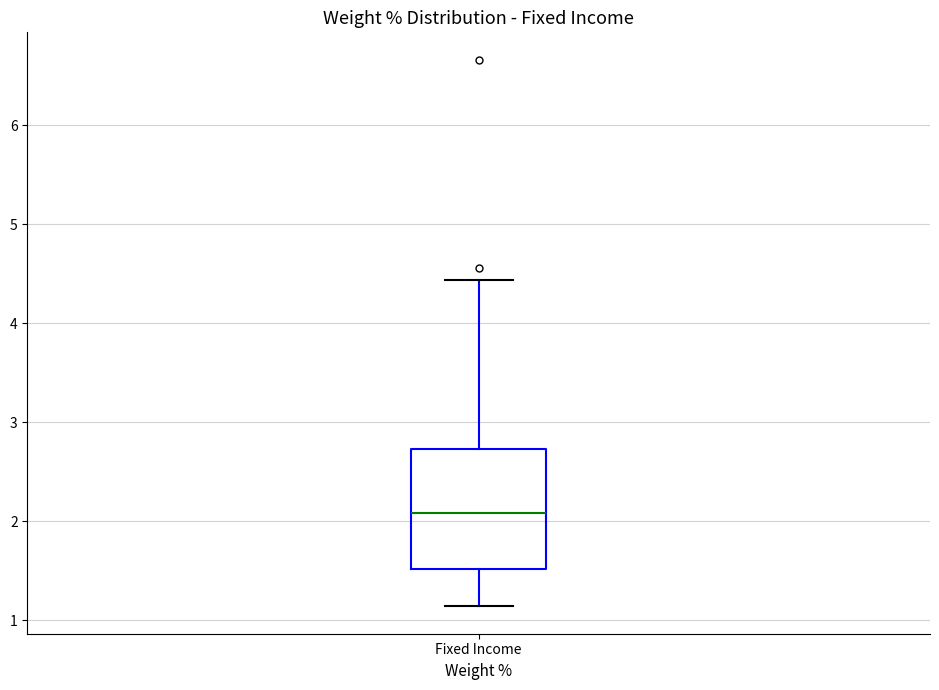

Transcribe this box plot: give where the median line is, the range the box spans, and where the two whiskers end, as read against the y-axis. The values are not printed on the chart, so give them approximately, as read against the axis.

median 2.1, box 1.5 to 2.7, whiskers 1.1 to 4.4